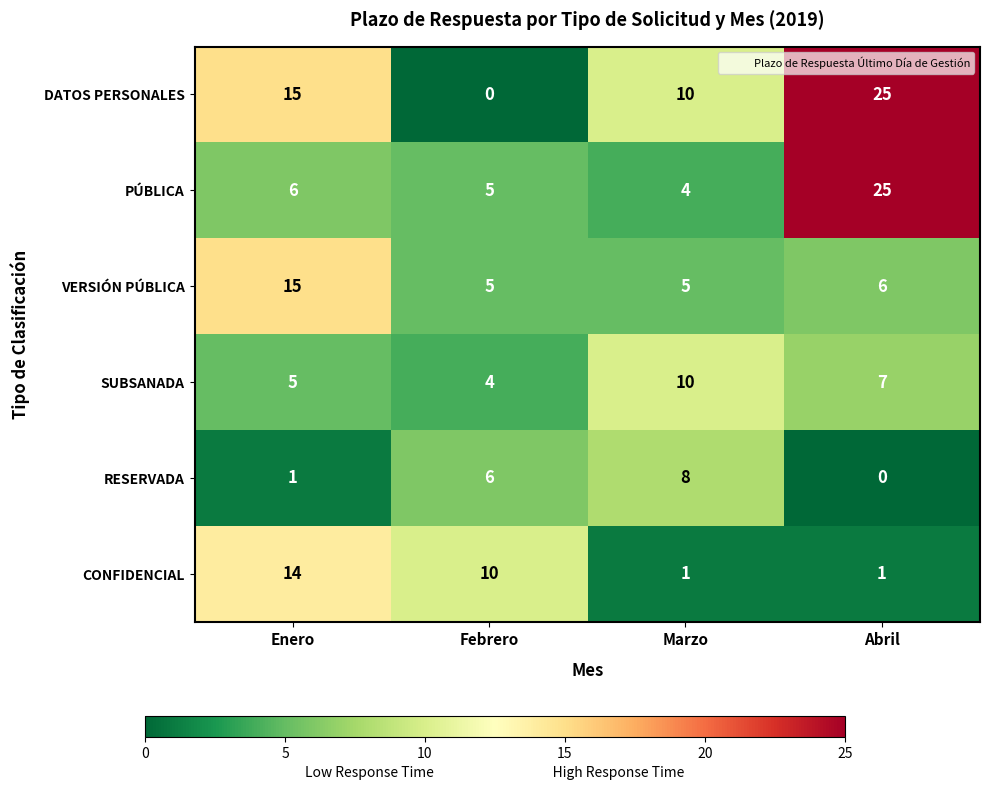

Read the SUBSANADA value at Marzo.

10